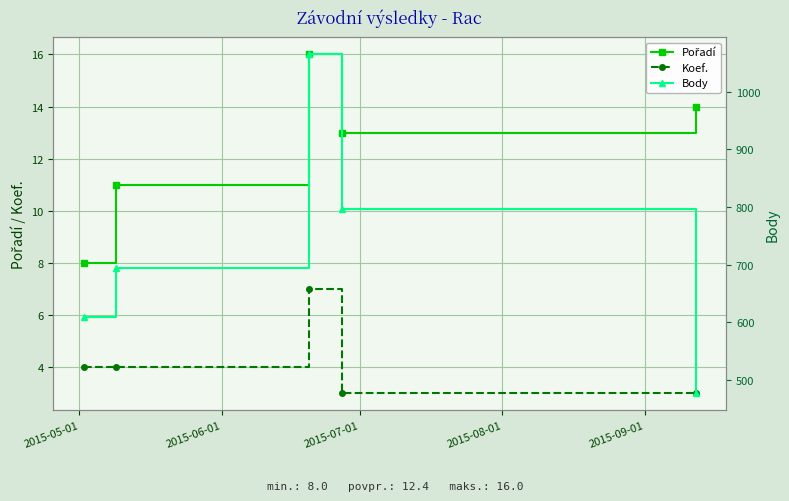

What is the value of the Body point at the 2nd from the left?

694